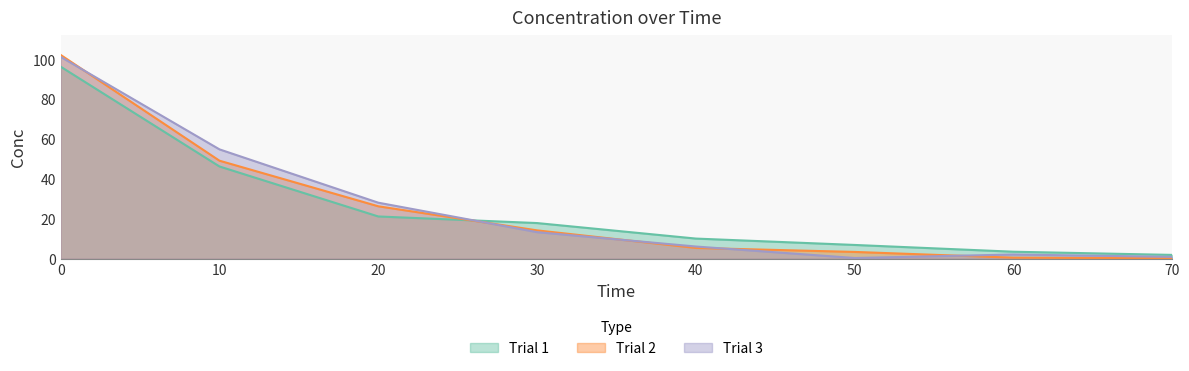

Count the number of data series in this chart.

3